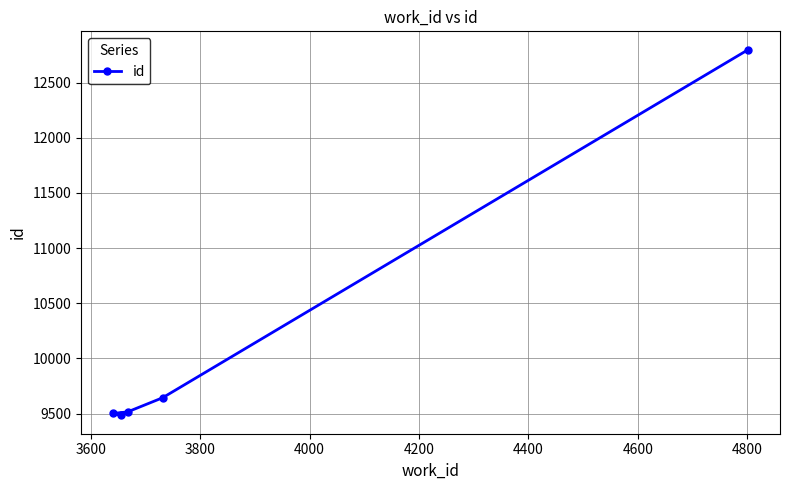

What is the smallest value displayed?

9483